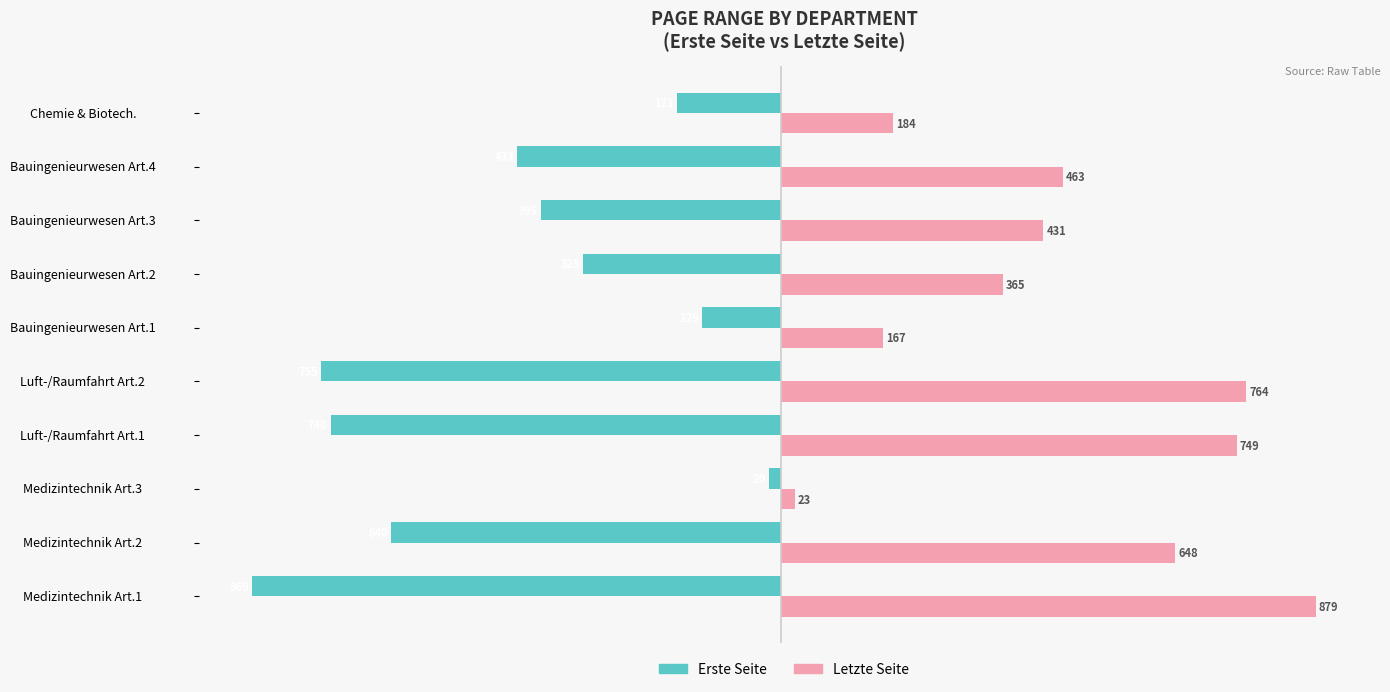

Rank the series by their maximum value, from lowest to highest.

Erste Seite, Letzte Seite